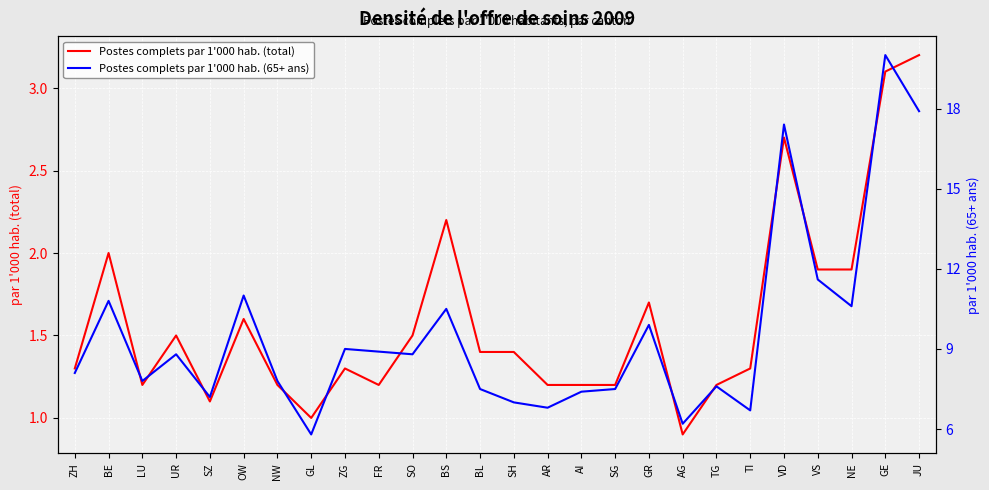

In Postes complets par 1'000 hab. (total), how many points are lower than both neighbors (excluding endpoints)?

5